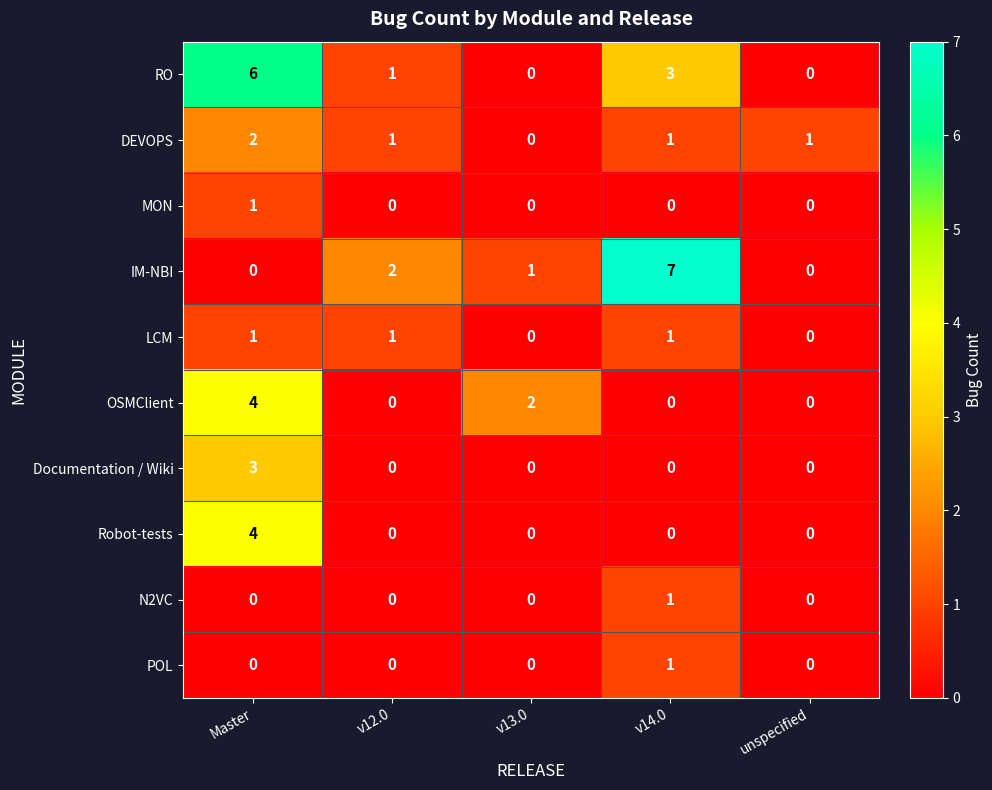

Which series has the largest range (max minus min)?

IM-NBI